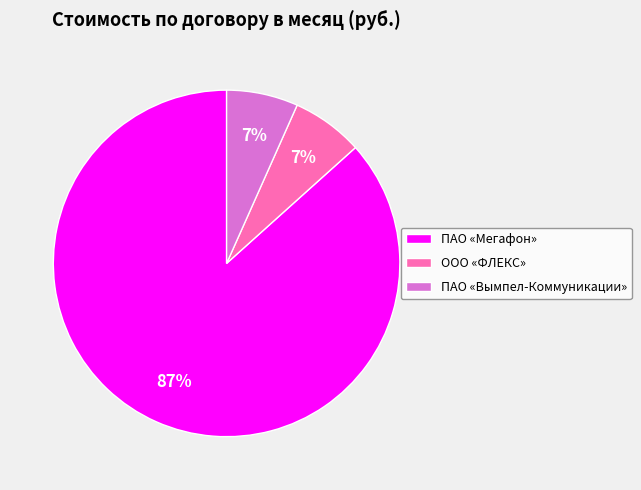

Between ПАО «Мегафон» and ООО «ФЛЕКС», which is larger?

ПАО «Мегафон»